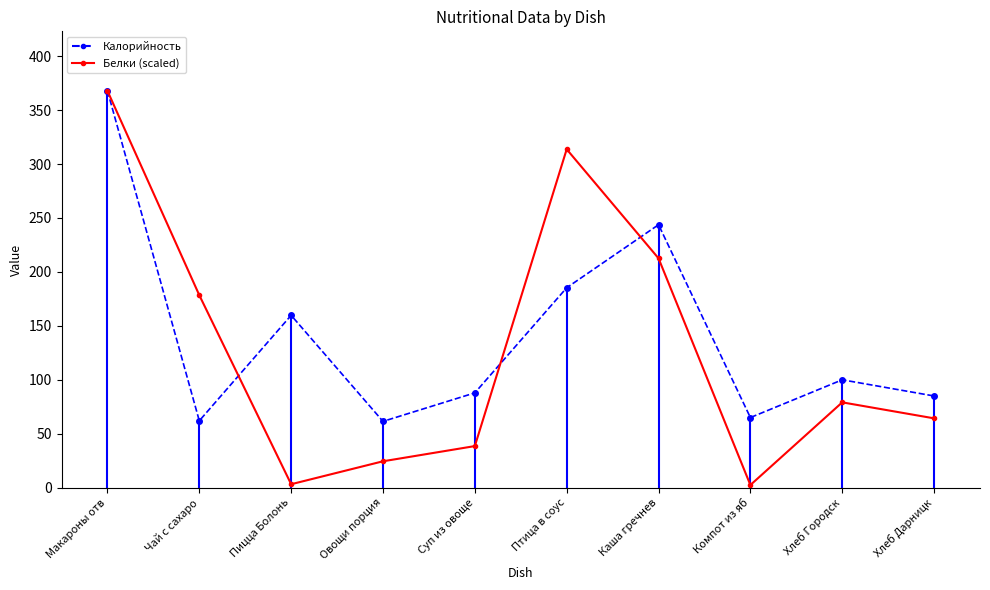

At which label is the value closest to 185?

Чай с сахаро